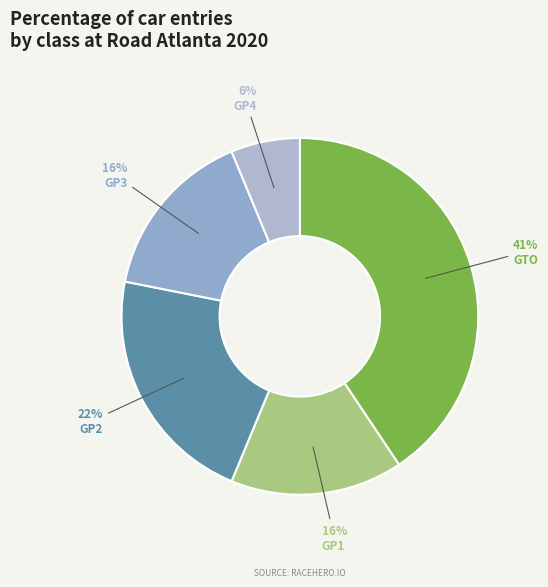

True or false: GP3 accounts for 24% of the total.

False